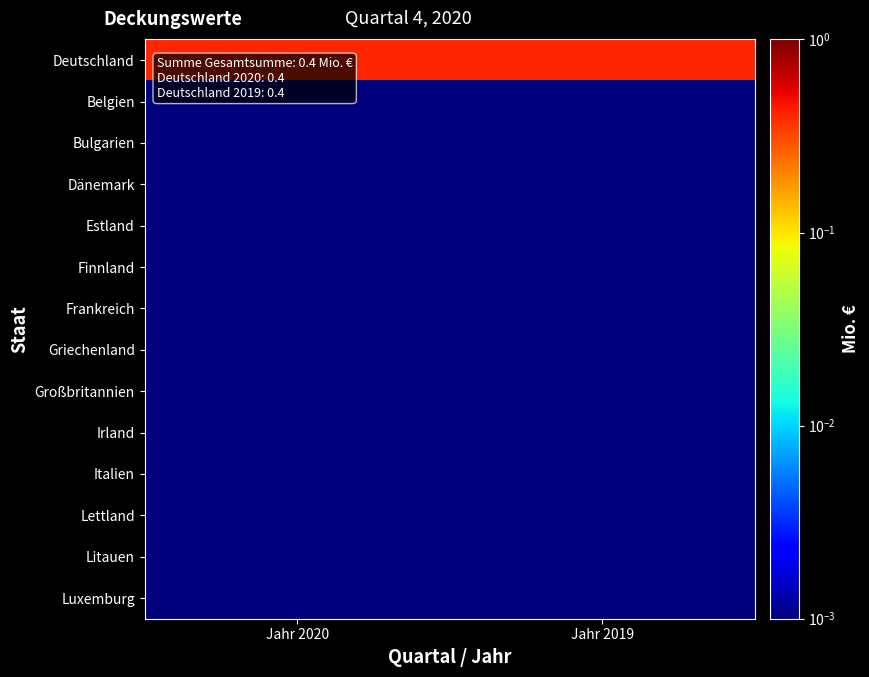

Reading left to right, what are all the values shown in this chart?

Deutschland: Jahr 2020=0.4	Jahr 2019=0.4
Belgien: Jahr 2020=0.0	Jahr 2019=0.0
Bulgarien: Jahr 2020=0.0	Jahr 2019=0.0
Dänemark: Jahr 2020=0.0	Jahr 2019=0.0
Estland: Jahr 2020=0.0	Jahr 2019=0.0
Finnland: Jahr 2020=0.0	Jahr 2019=0.0
Frankreich: Jahr 2020=0.0	Jahr 2019=0.0
Griechenland: Jahr 2020=0.0	Jahr 2019=0.0
Großbritannien: Jahr 2020=0.0	Jahr 2019=0.0
Irland: Jahr 2020=0.0	Jahr 2019=0.0
Italien: Jahr 2020=0.0	Jahr 2019=0.0
Lettland: Jahr 2020=0.0	Jahr 2019=0.0
Litauen: Jahr 2020=0.0	Jahr 2019=0.0
Luxemburg: Jahr 2020=0.0	Jahr 2019=0.0